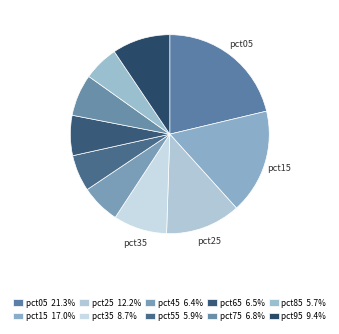

Is it true that pct25 is 12% of the pie?

True